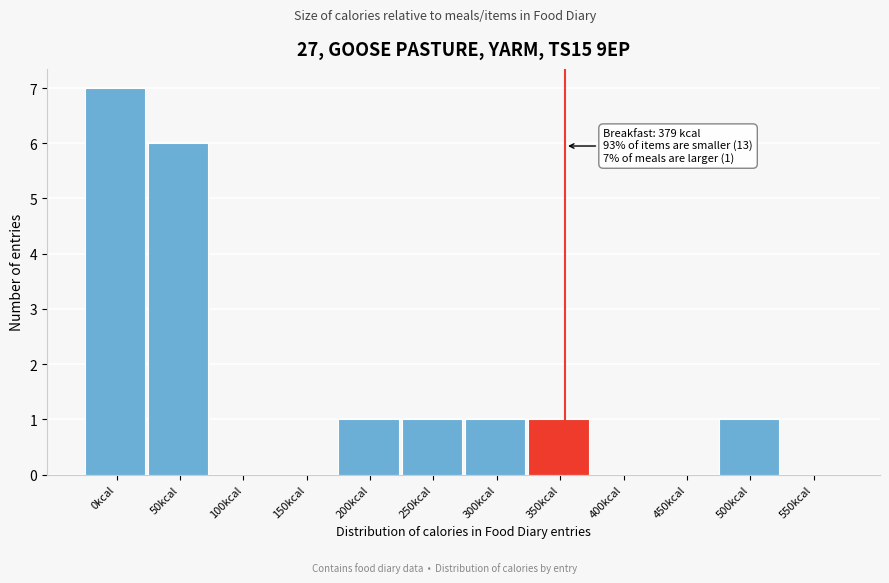

Reading right to left, extract all data points from this chart.

550kcal=0	500kcal=1	450kcal=0	400kcal=0	350kcal=1	300kcal=1	250kcal=1	200kcal=1	150kcal=0	100kcal=0	50kcal=6	0kcal=7